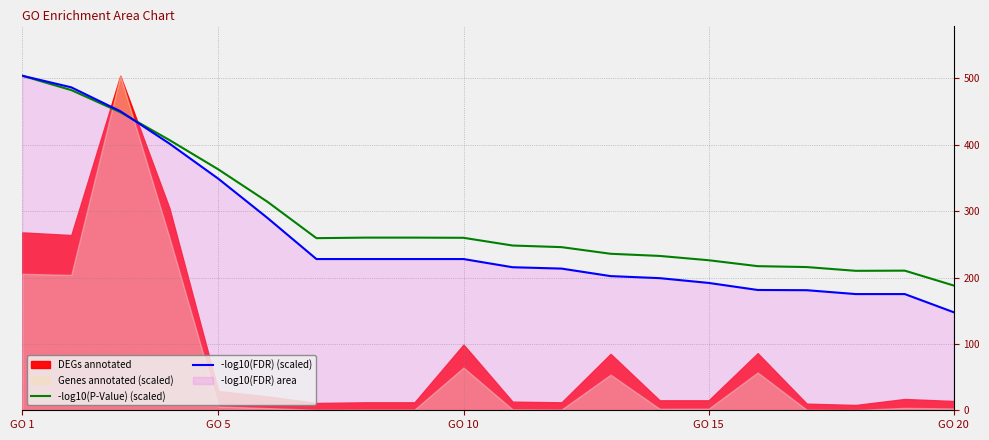

What is the lowest value of the -log10(FDR) (scaled) series?

147.7